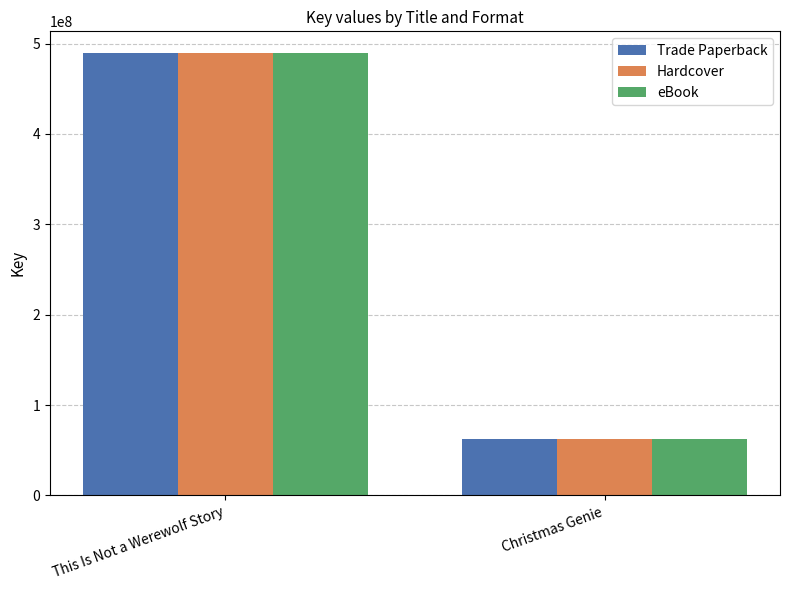

What is the label of the 2nd bar from the left?

Christmas Genie